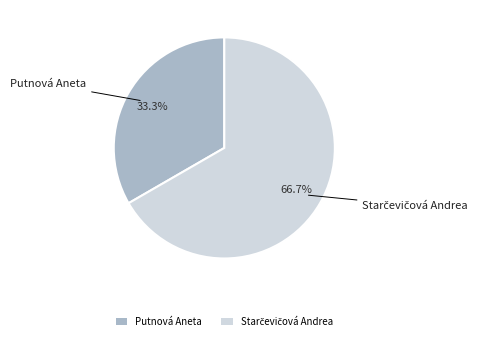

Is there any slice that represents more than half of the pie?

Yes